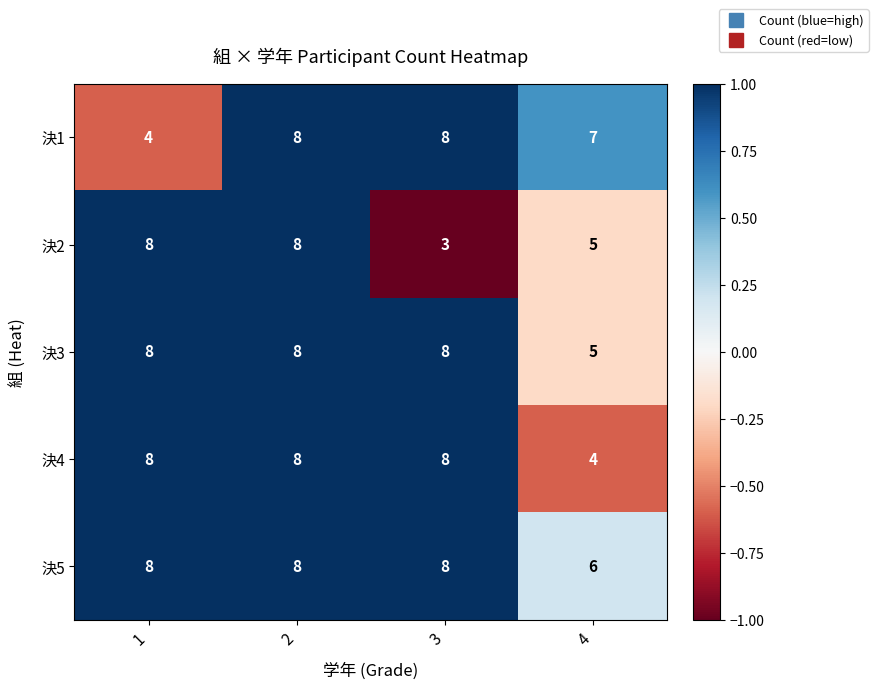

What is the difference between the maximum and minimum values in the 決4 series?

4